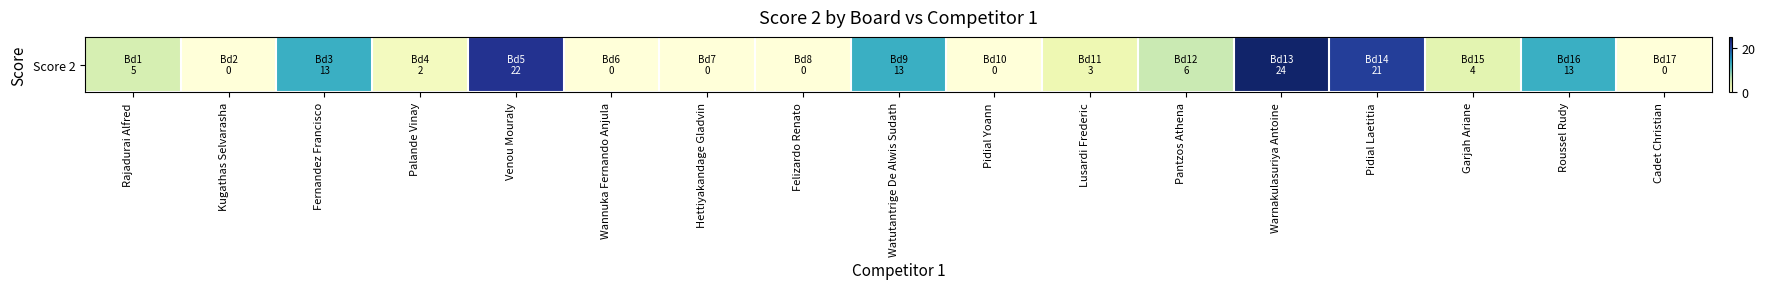

Approximately how many times larger is the value at Garjah Ariane compared to Venou Mouraly?

0.2